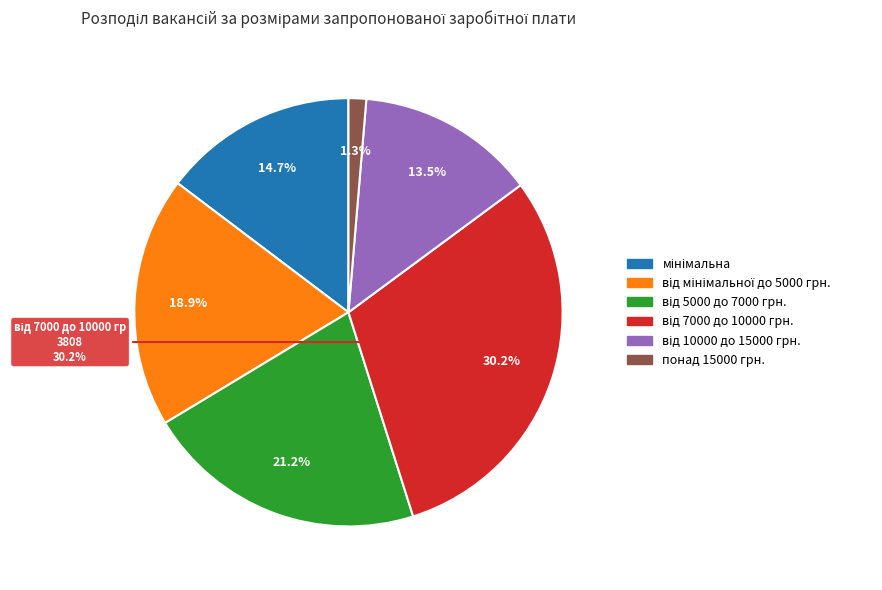

To the nearest percent, what is the average slice percentage?

17%